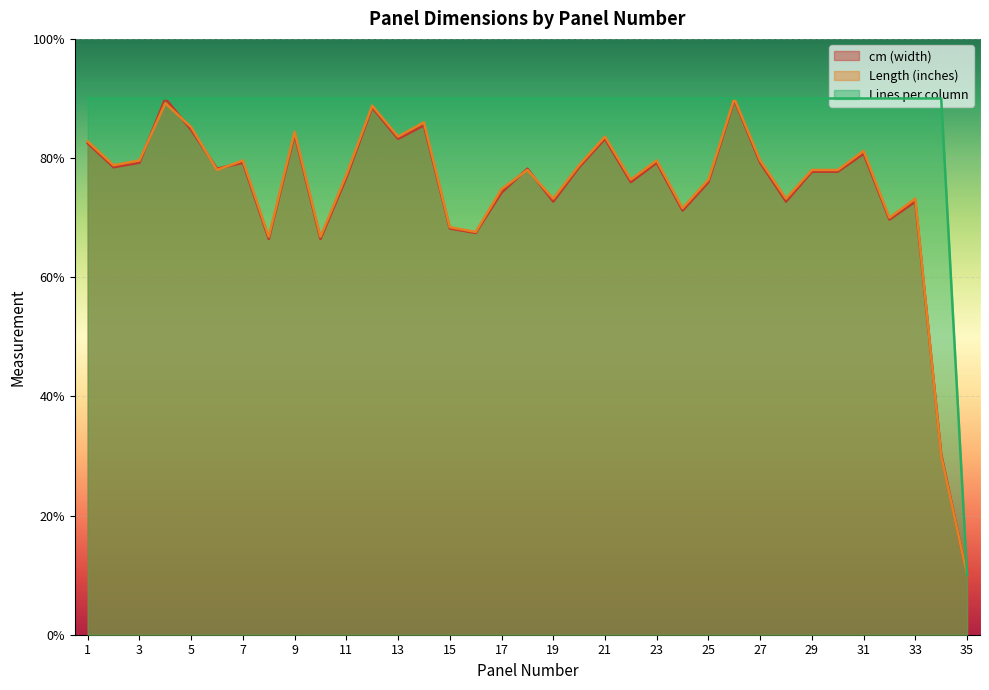

What is the value of the Lines per column point at the 14th from the left?

90.0